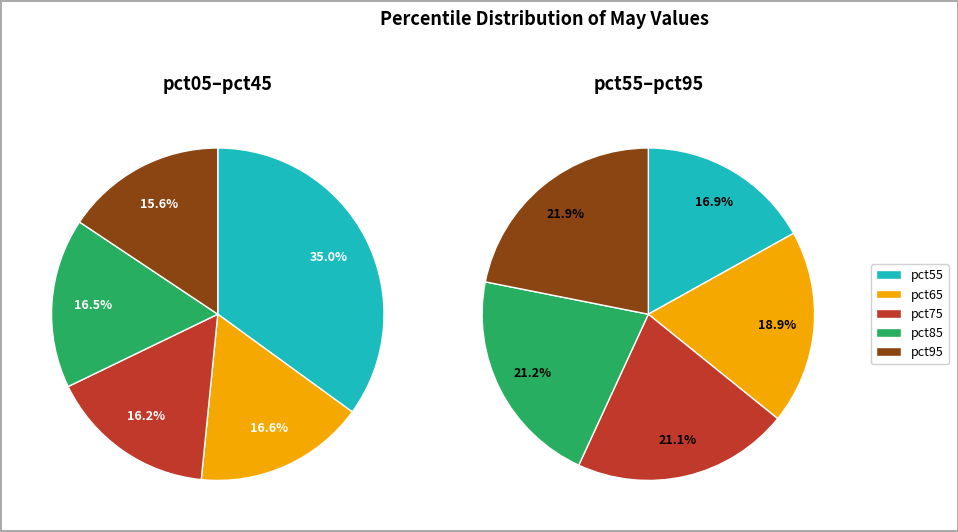

True or false: pct45 accounts for 1% of the total.

False